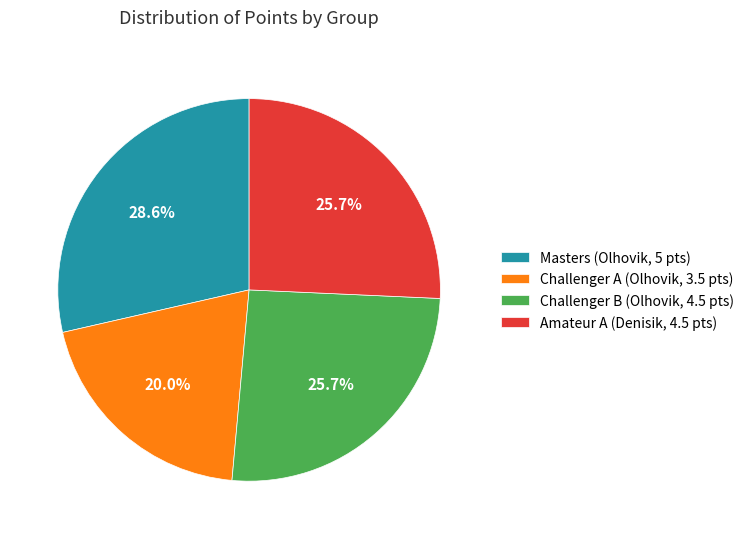

Is Masters (Olhovik, 5 pts) the majority of the pie?

No